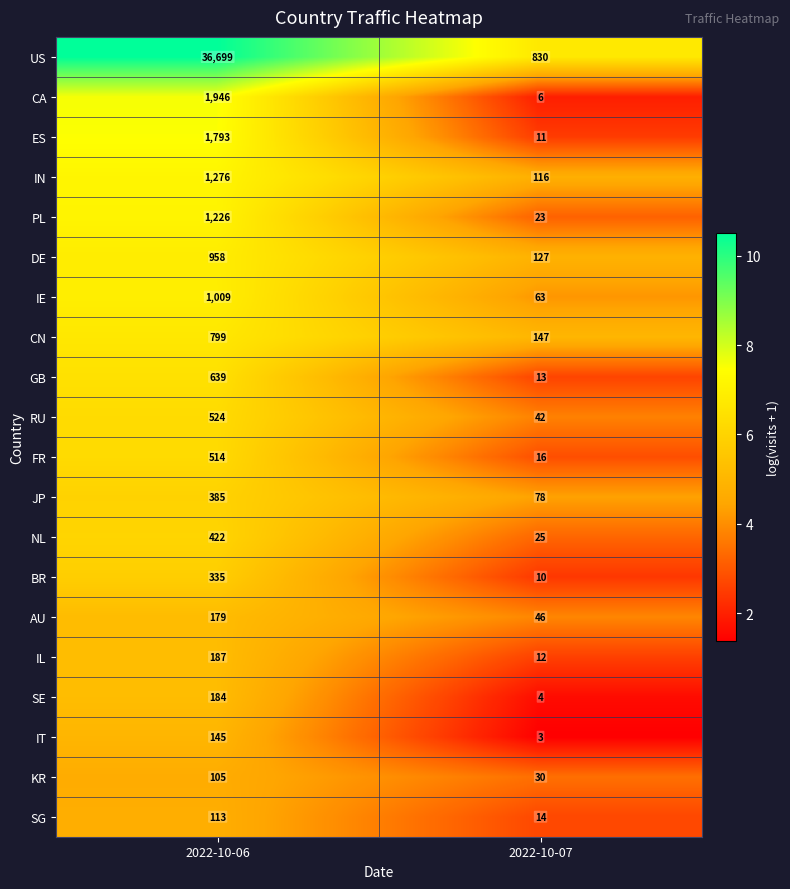

What is the maximum value shown in the chart?

36699